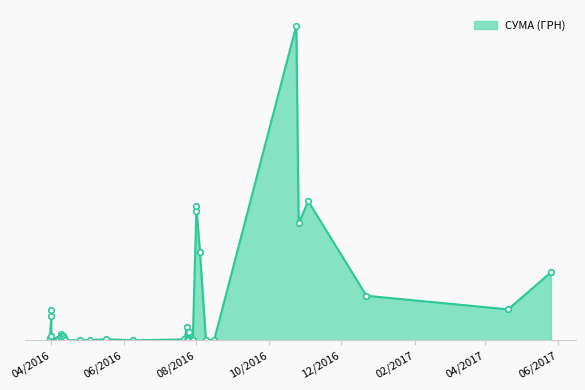

List the labels in order of value, largest first.

24.10.2016, 03.11.2016, 01.08.2016, 01.08.2016, 26.10.2016, 04.08.2016, 26.05.2017, 22.12.2016, 20.04.2017, 01.04.2016, 01.04.2016, 24.07.2016, 26.07.2016, 09.04.2016, 11.04.2016, 11.04.2016, 09.04.2016, 01.04.2016, 09.04.2016, 12.04.2016, 31.03.2016, 31.03.2016, 31.03.2016, 07.04.2016, 17.05.2016, 07.04.2016, 22.07.2016, 06.04.2016, 16.08.2016, 07.04.2016, 09.08.2016, 09.04.2016, 04.05.2016, 25.07.2016, 25.04.2016, 28.07.2016, 13.04.2016, 09.06.2016, 29.07.2016, 24.07.2016